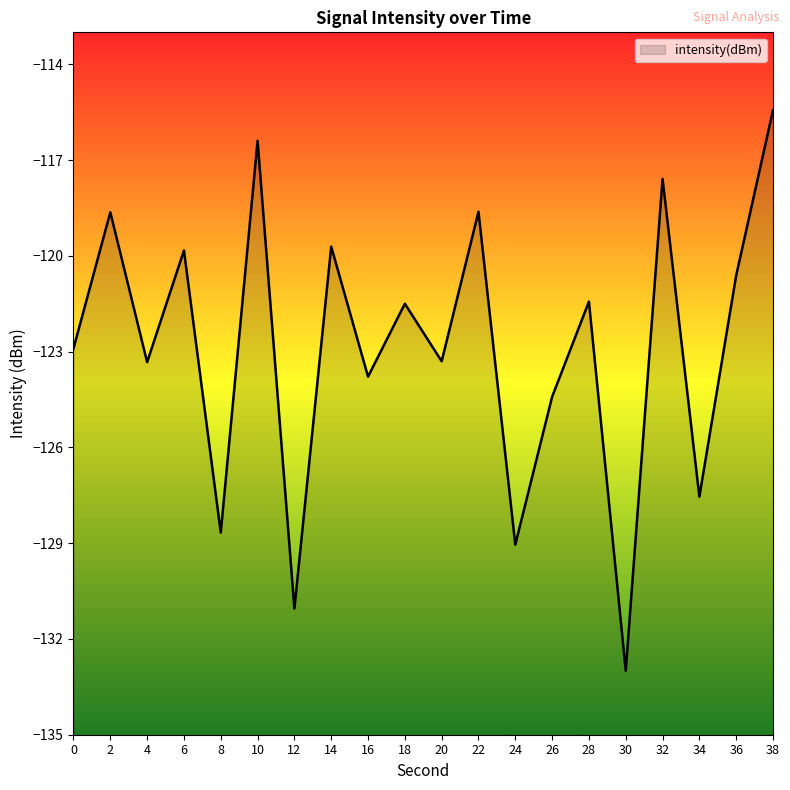

How many points are lower than both their immediate neighbors (excluding endpoints)?

8